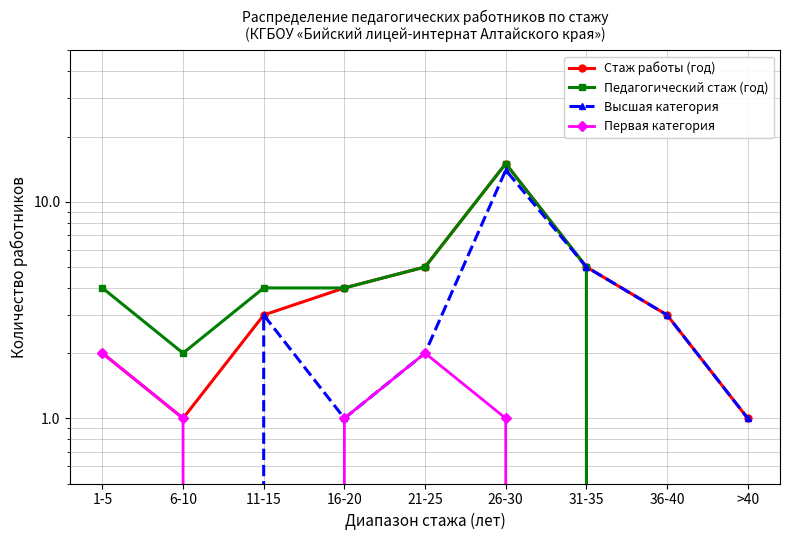

Which has a higher value, 11-15 or 31-35?

31-35